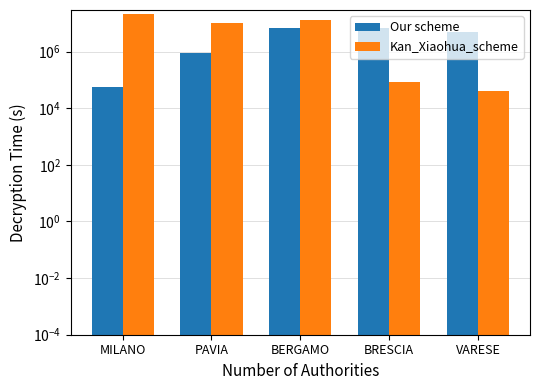

True or false: Our scheme has a value of 7024917.0 at BRESCIA.

True